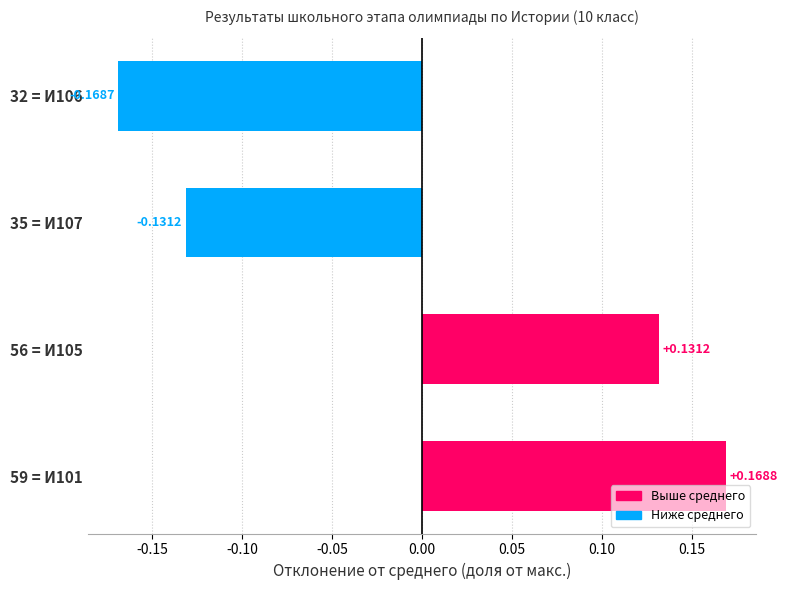

List the labels in order of value, largest first.

59 = И101, 56 = И105, 35 = И107, 32 = И106